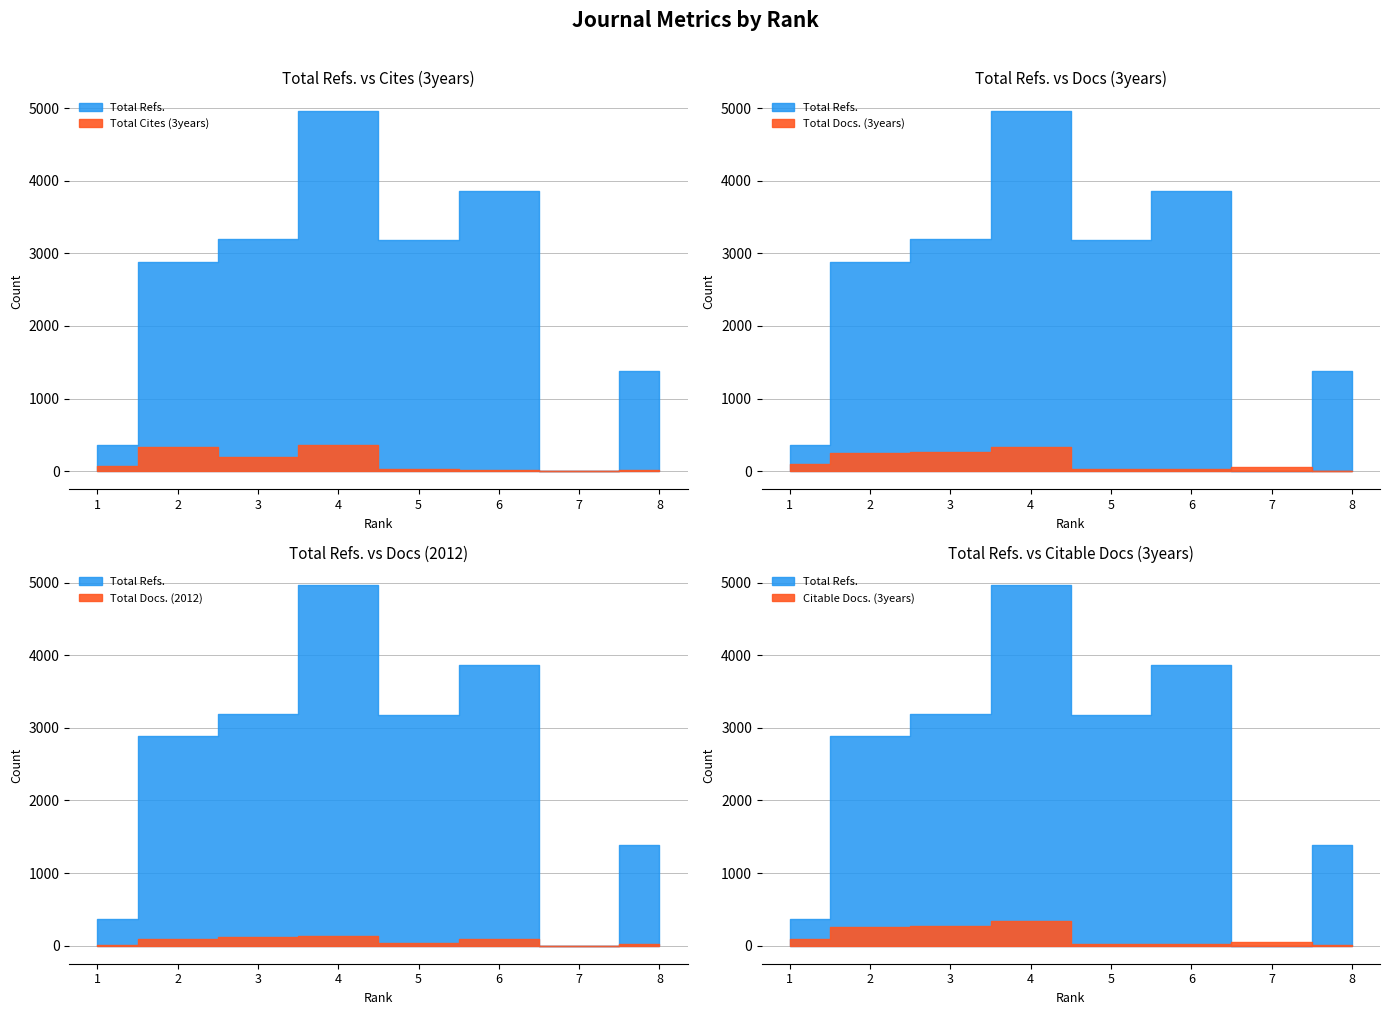

Is it true that Total Refs. equals 158 at 1?

False